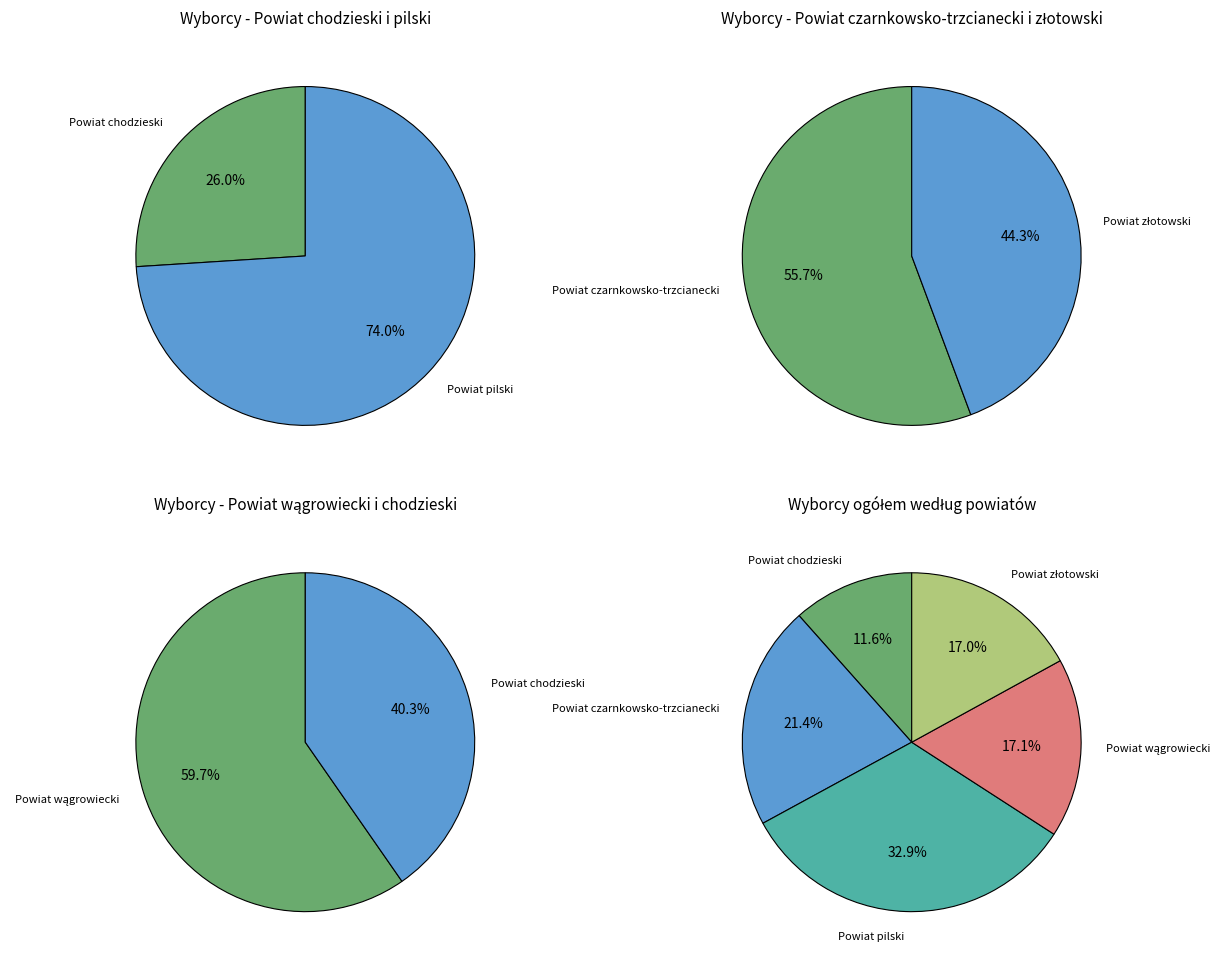

To the nearest percent, what is the average slice percentage?

20%